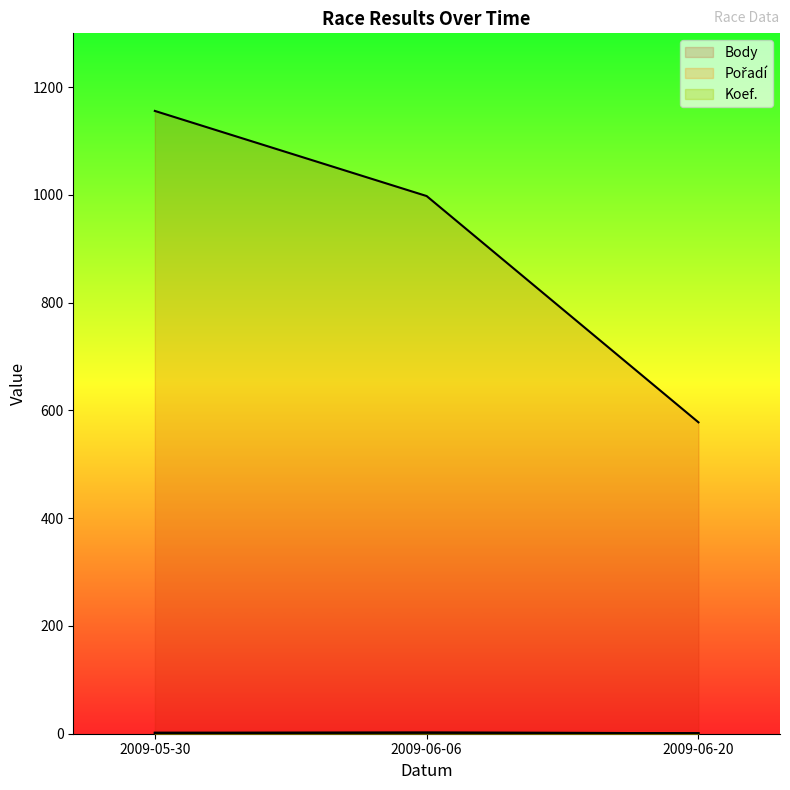

At which category is the sum across all series the highest?

2009-05-30